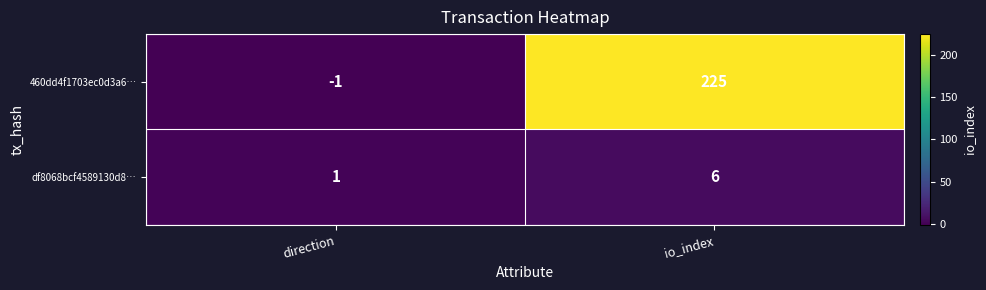

The 460dd4f1703ec0d3a6… series shows -2 at direction. True or false?

False